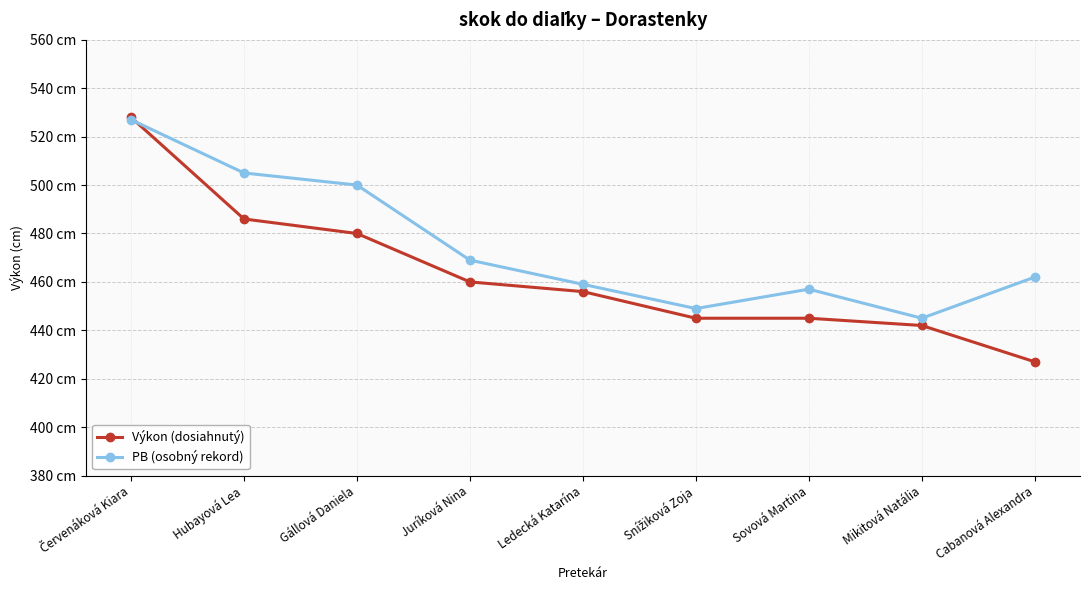

What is the approximate value of PB (osobný rekord) at Ledecká Katarína?

459